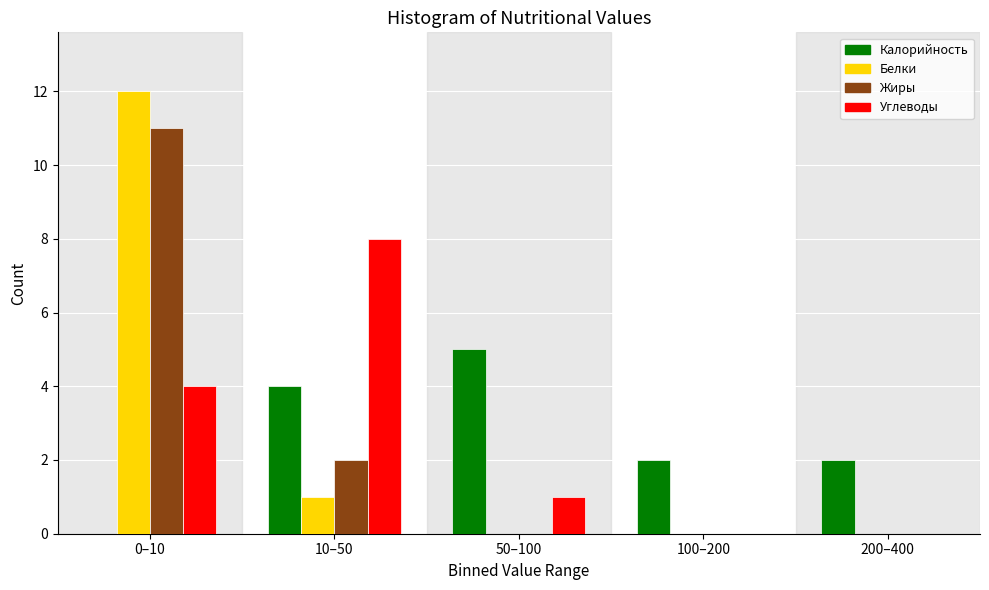

Reading left to right, transcribe all the data shown in this chart.

Калорийность: 0–10=0	10–50=4	50–100=5	100–200=2	200–400=2
Белки: 0–10=12	10–50=1	50–100=0	100–200=0	200–400=0
Жиры: 0–10=11	10–50=2	50–100=0	100–200=0	200–400=0
Углеводы: 0–10=4	10–50=8	50–100=1	100–200=0	200–400=0